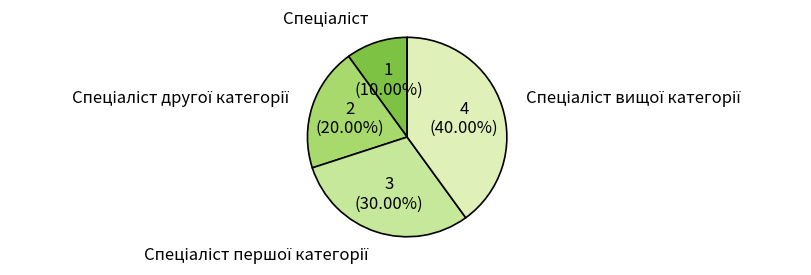

Is there any slice that represents more than half of the pie?

No